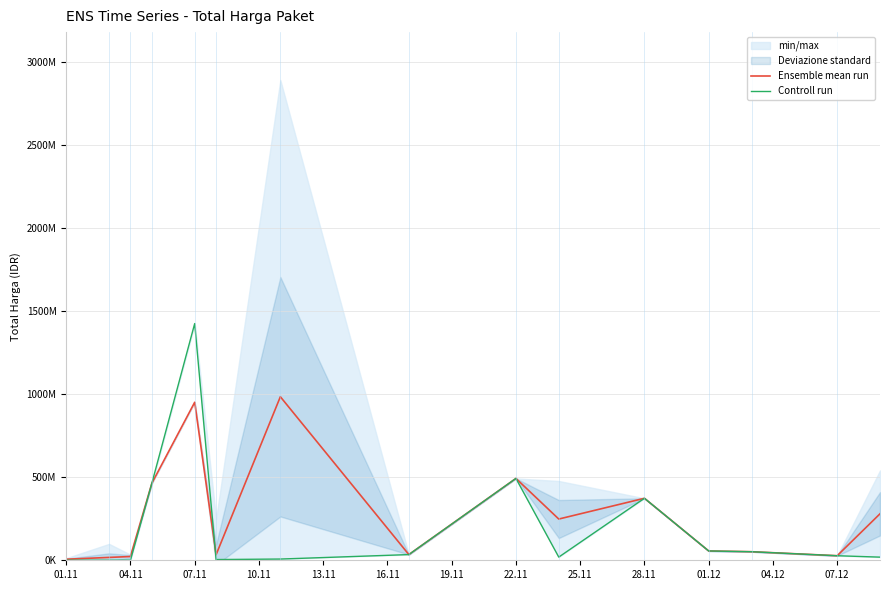

How many intersections are there between Controll run and Ensemble mean run?

1